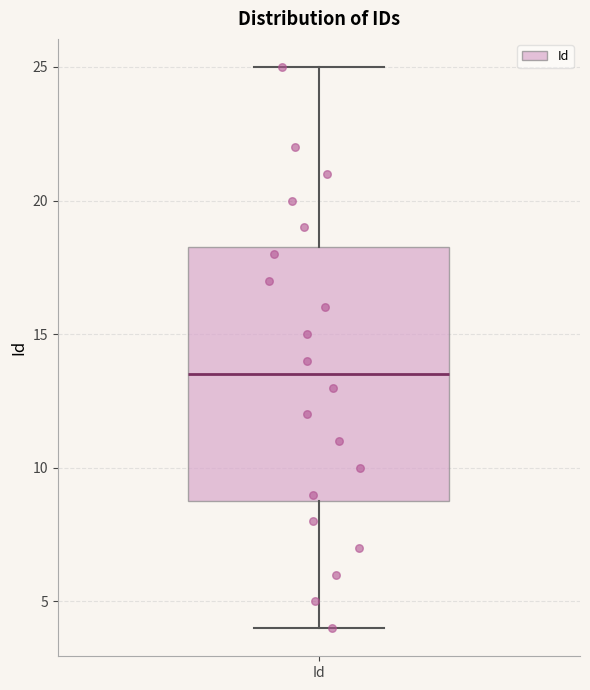

Where is the lower edge of the box for Id on the y-axis? The values are not printed on the chart, so give them approximately, as read against the axis.

9.0